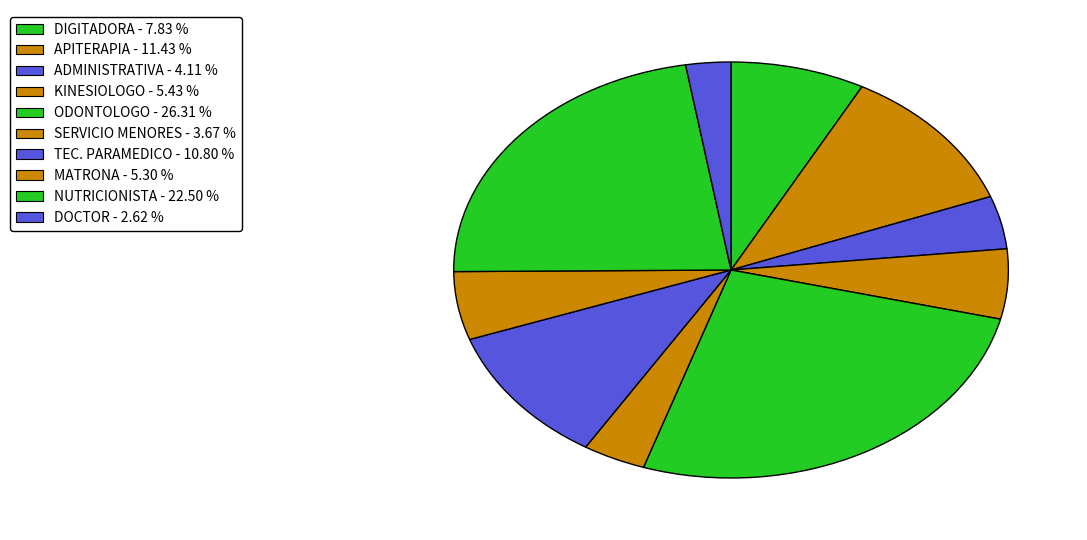

Count the number of slices in the pie.

10